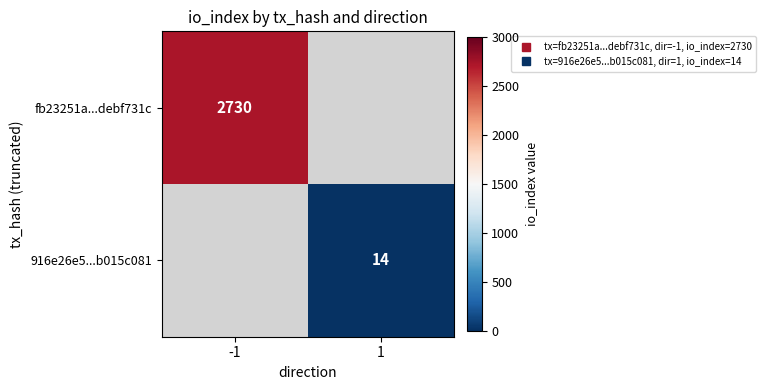

The value of 916e26e5...b015c081 at 1 is 6.1. True or false?

False